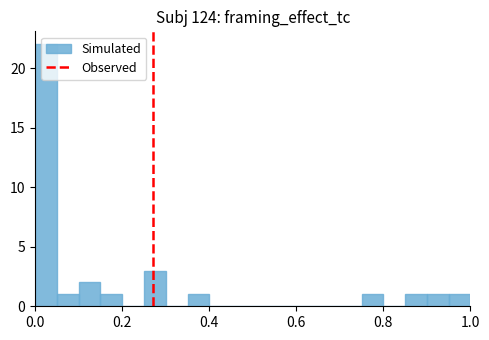

Read against the x-axis, roughly where is the centre of the tallest bar?

0.02